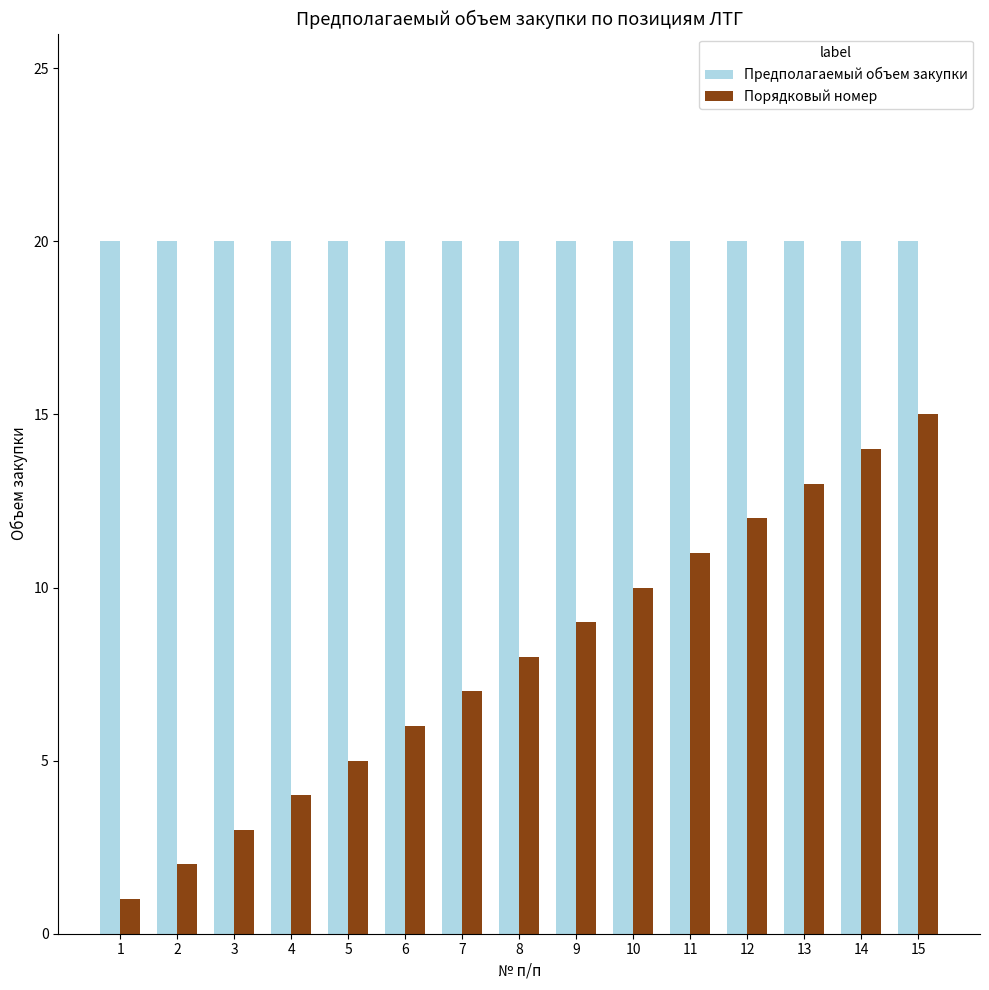

What is the value of the Порядковый номер bar at the 10th from the left?

10